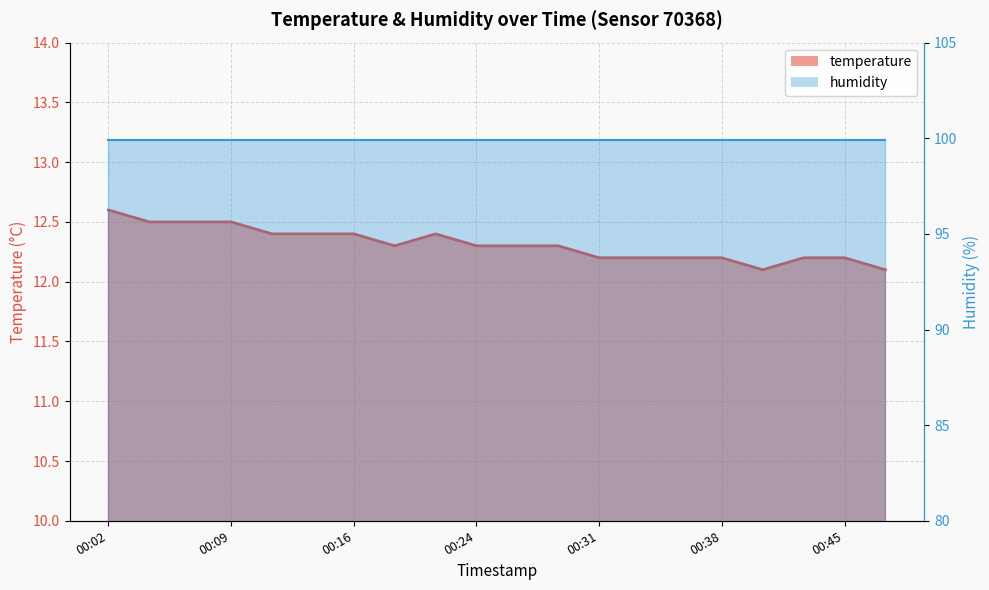

How many values are between 12 and 13?

20